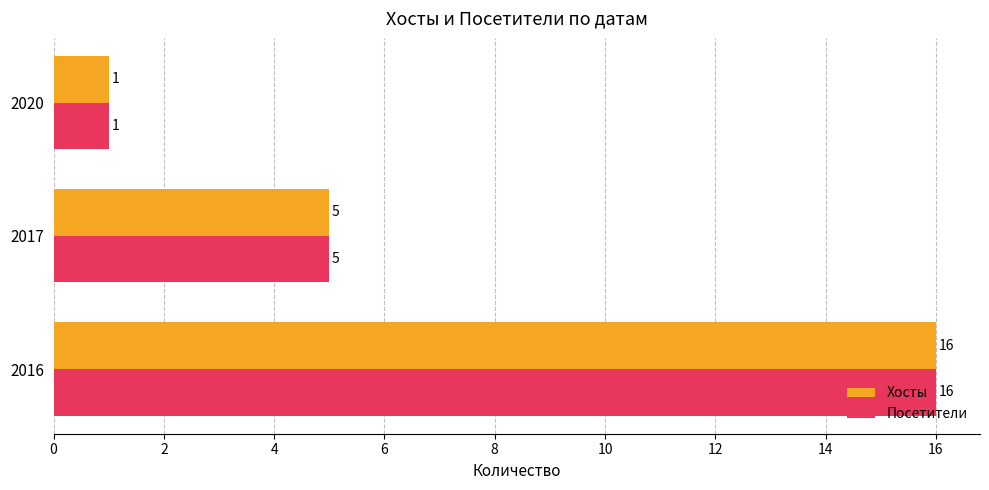

The value of Посетители at 2016 is 10. True or false?

False